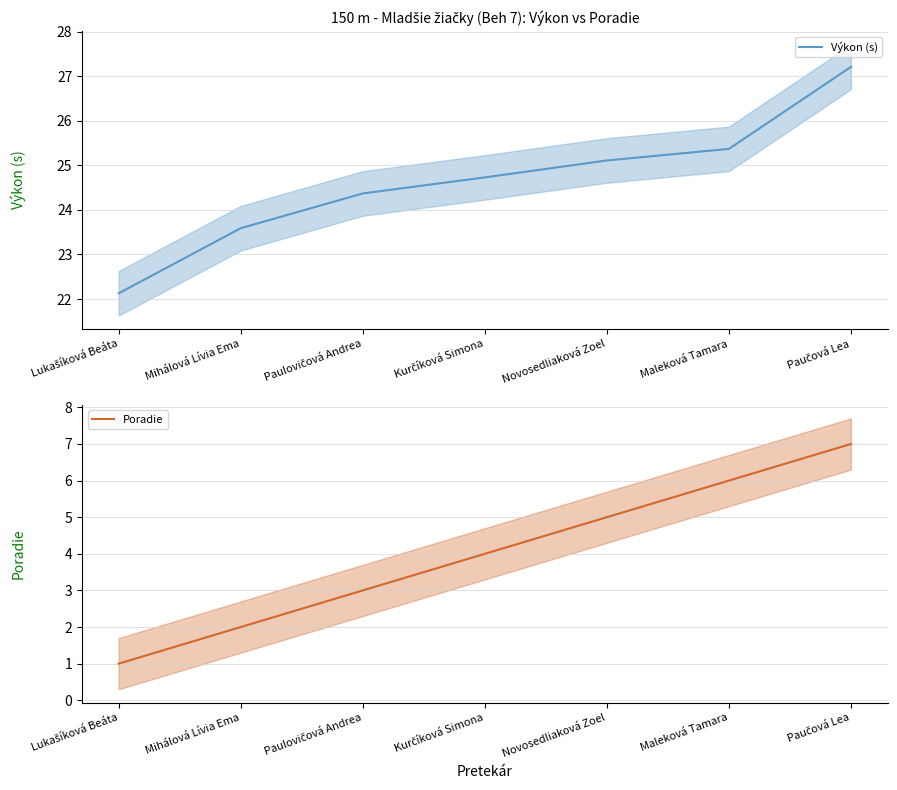

What is the difference between the second highest and minimum values in the Výkon (s) series?

3.2